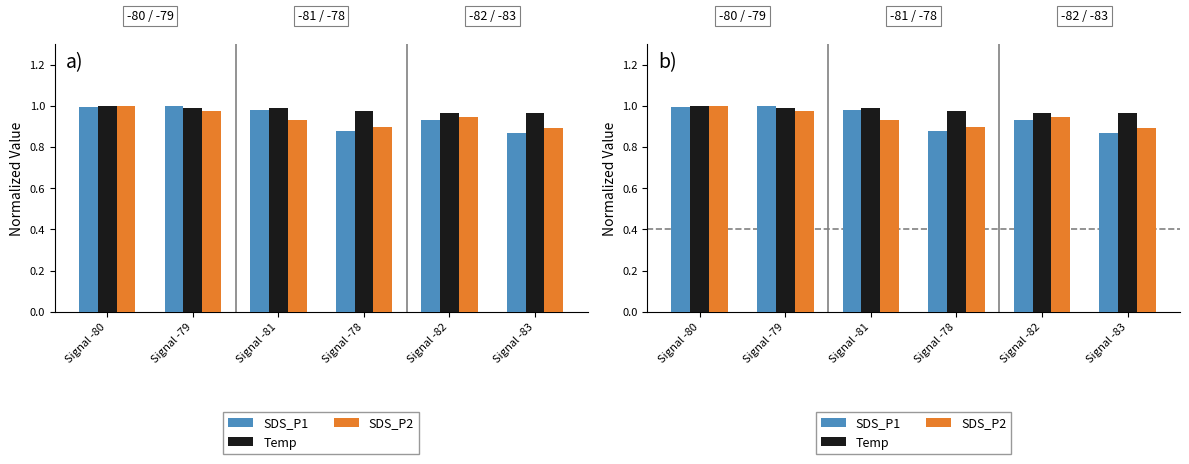

Which label corresponds to the smallest value in the chart?

Signal -83